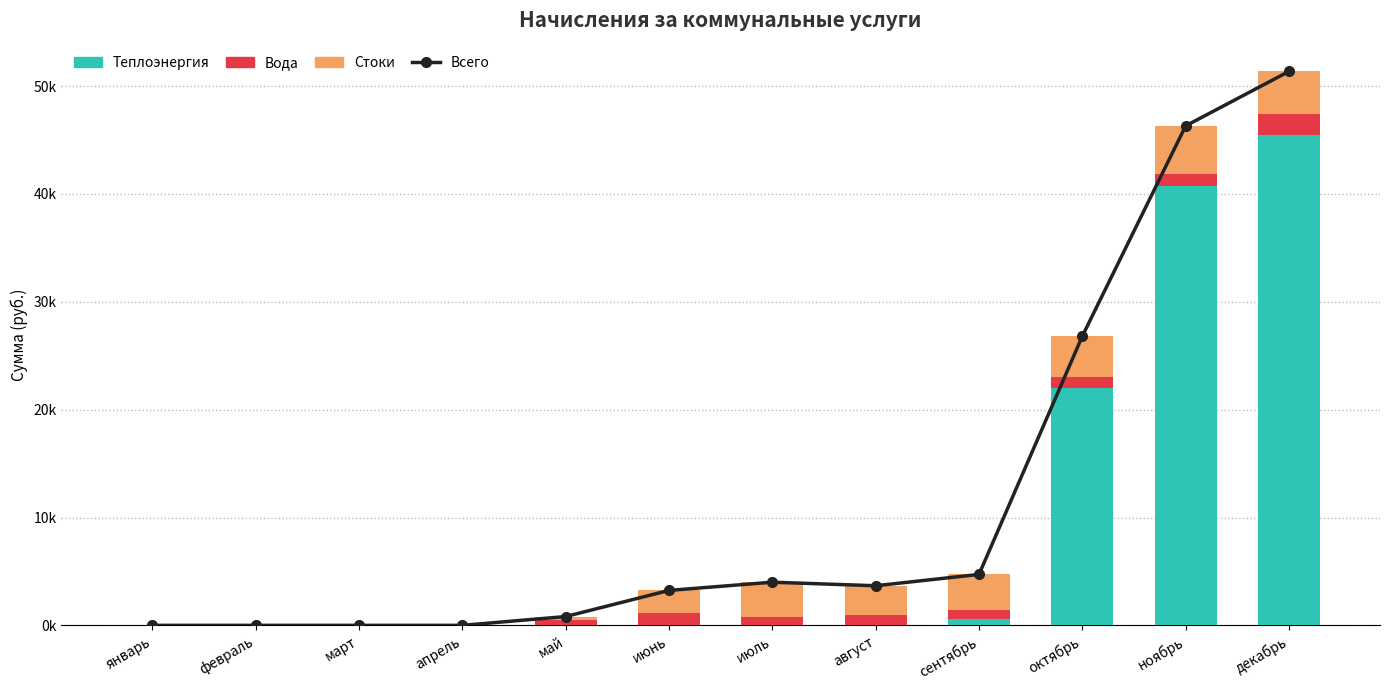

At how many categories does at least one series exceed 31829?

2